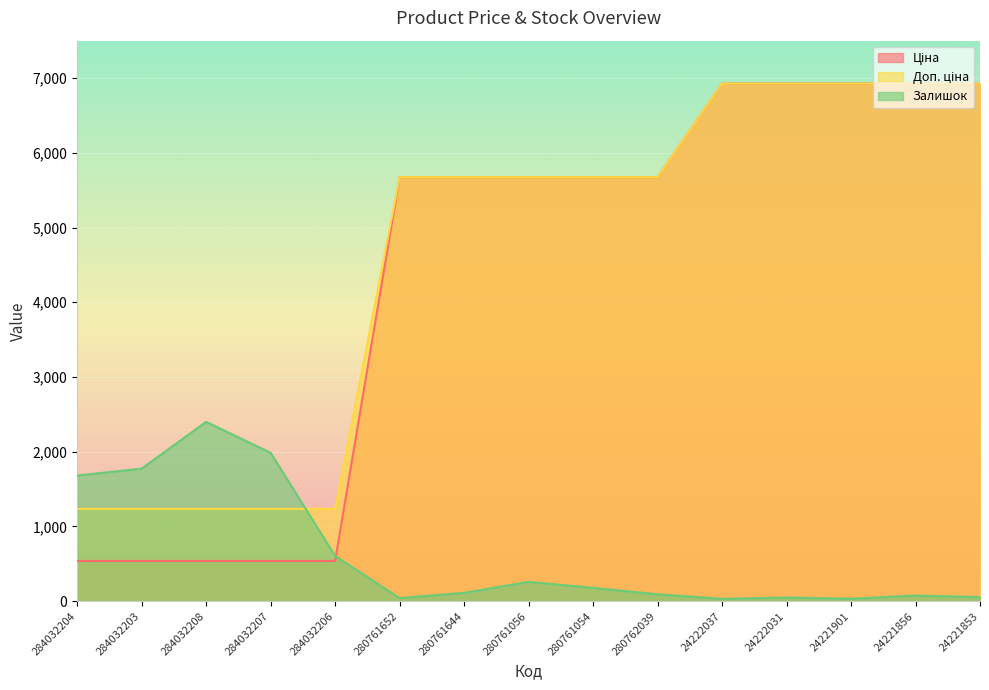

What is the value of the Ціна point at the 6th from the left?

5673.8